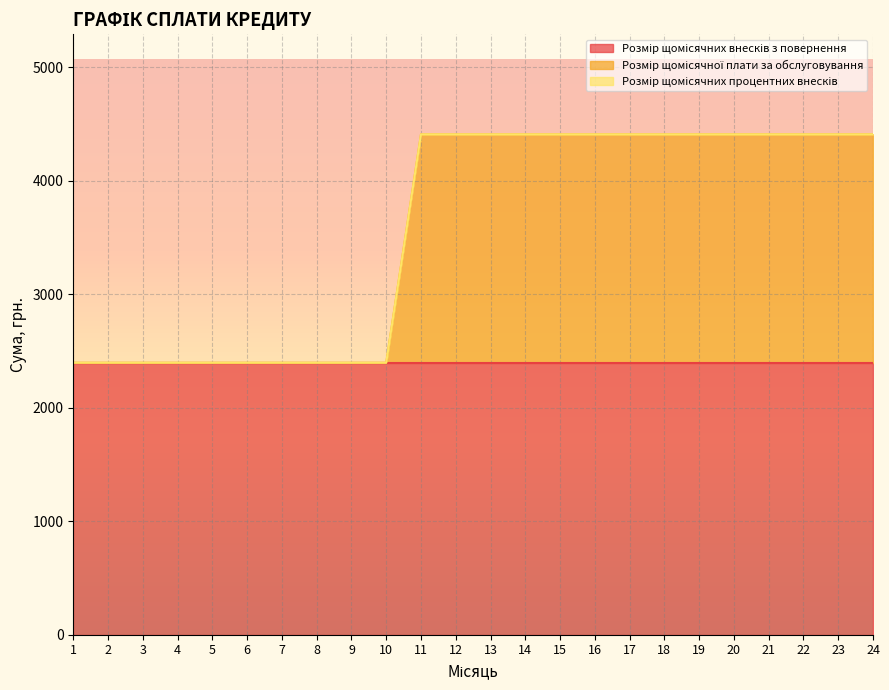

Is it true that Розмір щомісячних внесків з повернення equals 3945.8 at 7?

False